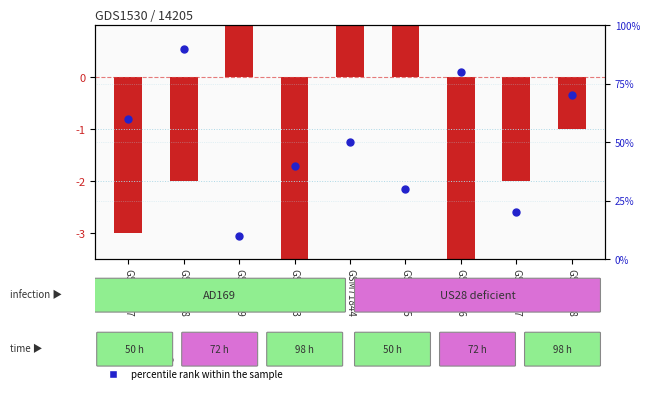

Which has a higher value, GSM71845 or GSM71844?

GSM71844